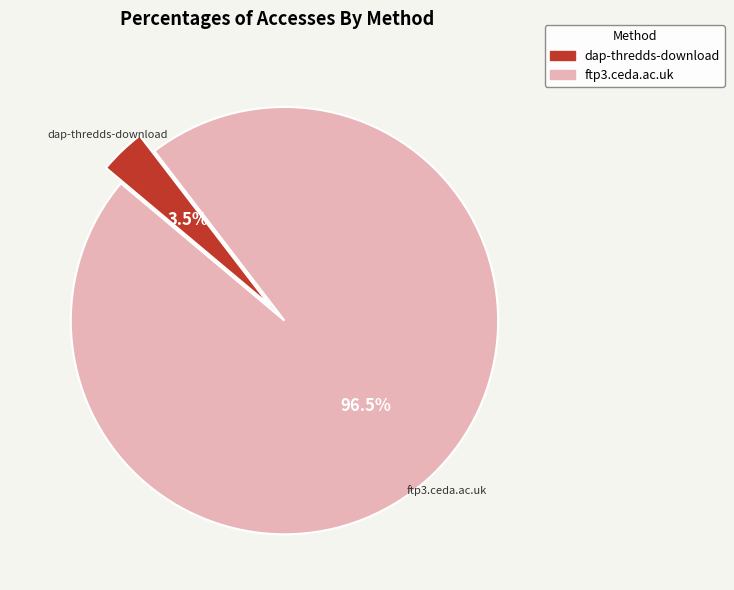

Combined, do dap-thredds-download and ftp3.ceda.ac.uk account for over 50%?

Yes